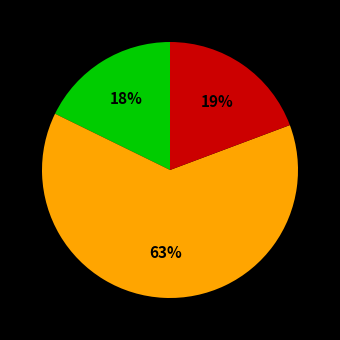

To the nearest percent, what is the difference between the largest and smallest slice percentages?

45%